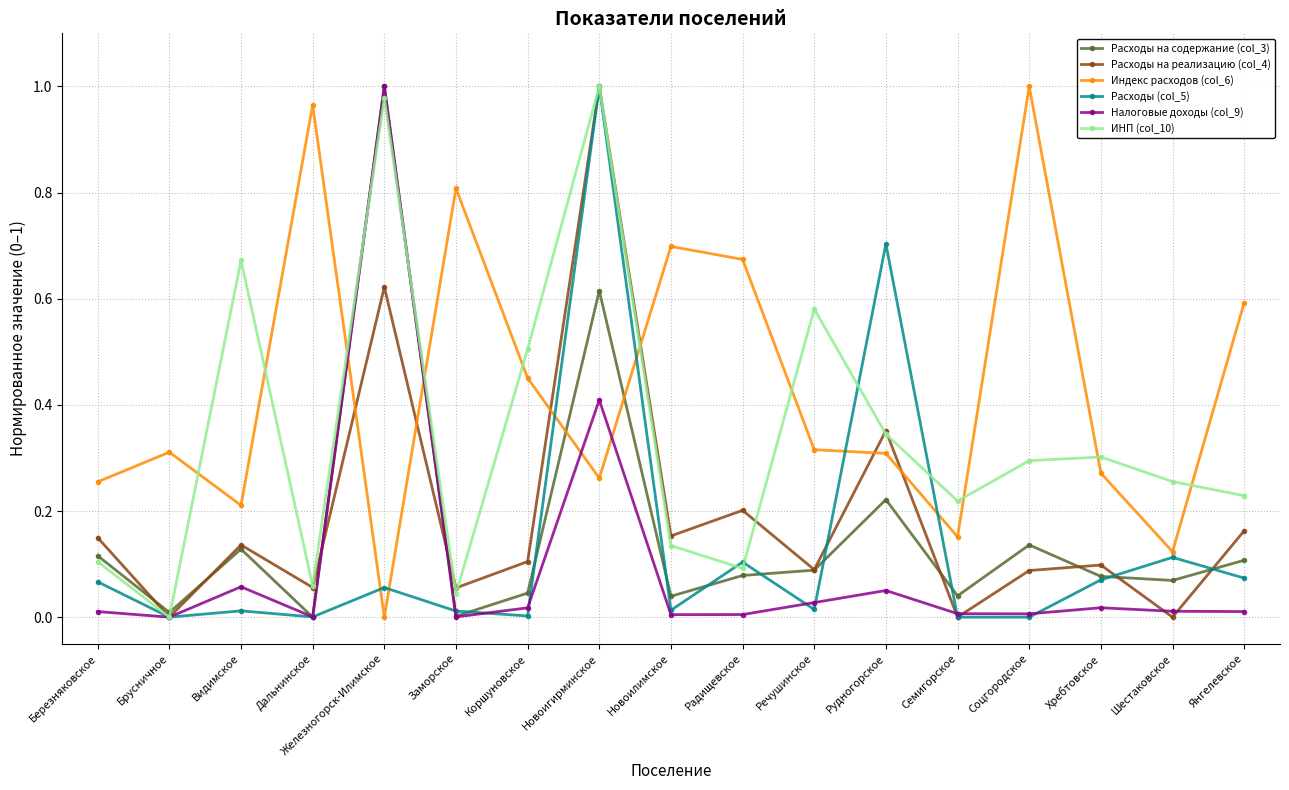

At how many categories does at least one series exceed 0?

17